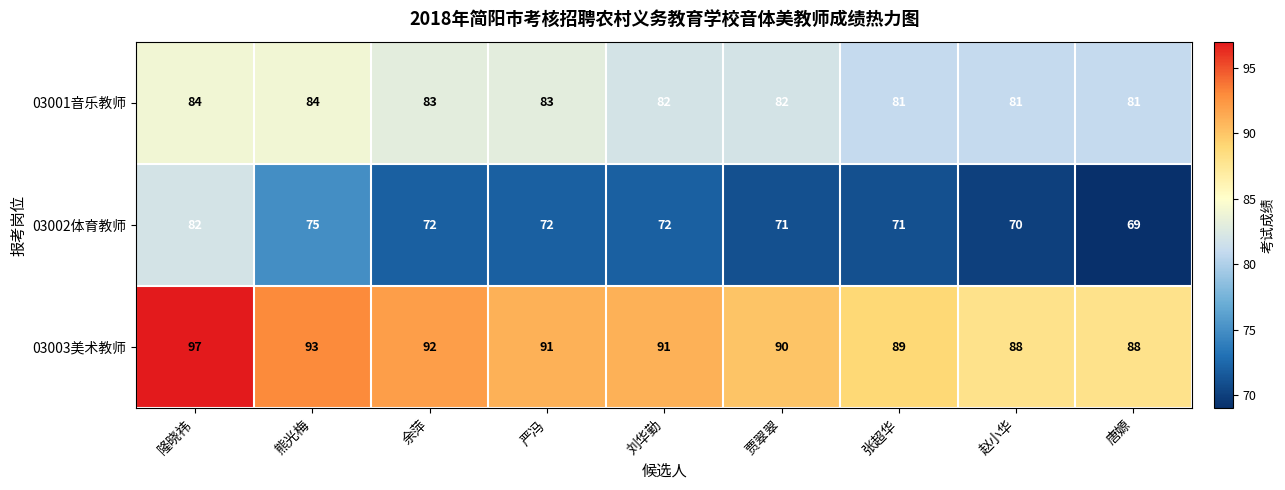

What is the highest value of the 03003美术教师 series?

97